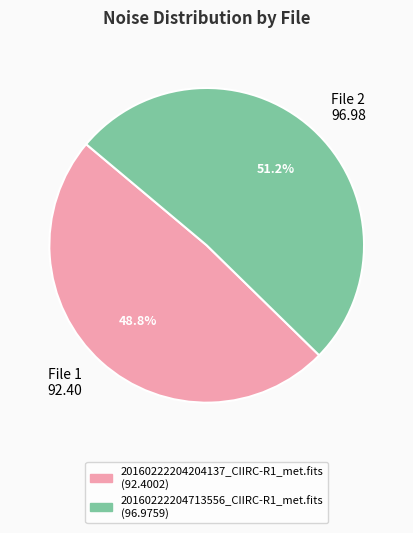

Rank the categories by value from highest to lowest.

20160222204713556_CIIRC-R1_met.fits, 20160222204204137_CIIRC-R1_met.fits